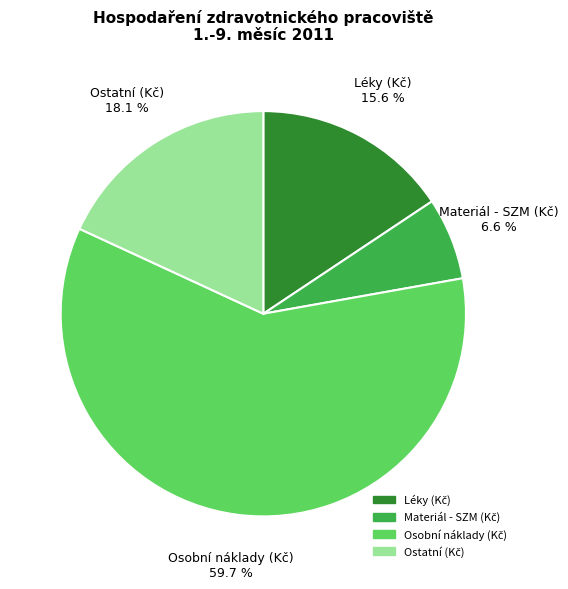

Approximately how many times larger is the value at Léky (Kč) compared to Materiál - SZM (Kč)?

2.4